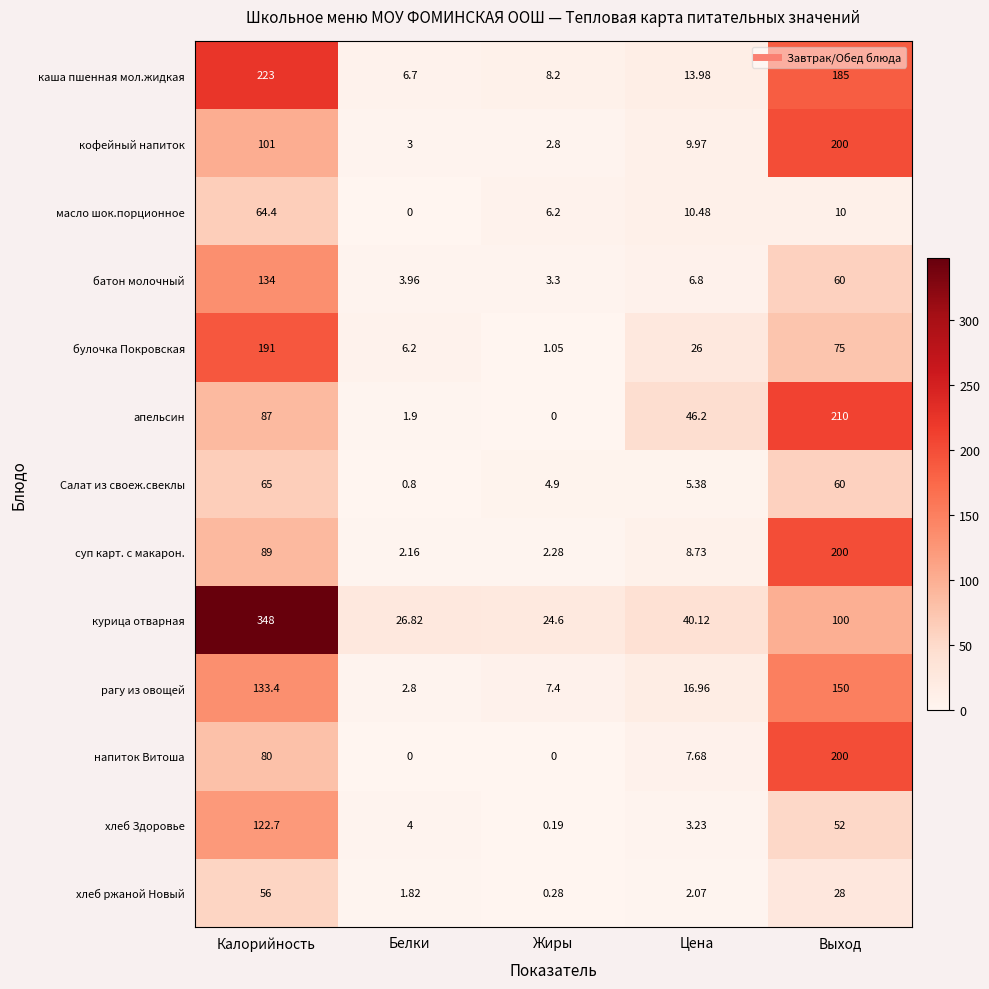

Rank the series at Калорийность from lowest to highest value.

хлеб ржаной Новый, масло шок.порционное, Салат из своеж.свеклы, напиток Витоша, апельсин, суп карт. с макарон., кофейный напиток, хлеб Здоровье, рагу из овощей, батон молочный, булочка Покровская, каша пшенная мол.жидкая, курица отварная